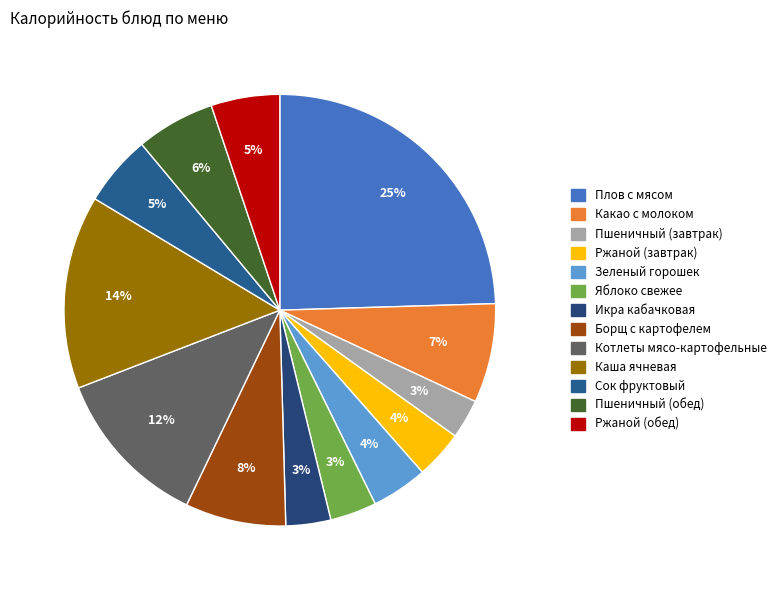

To the nearest percent, what is the combined percentage of Зеленый горошек and Котлеты мясо-картофельные?

16%